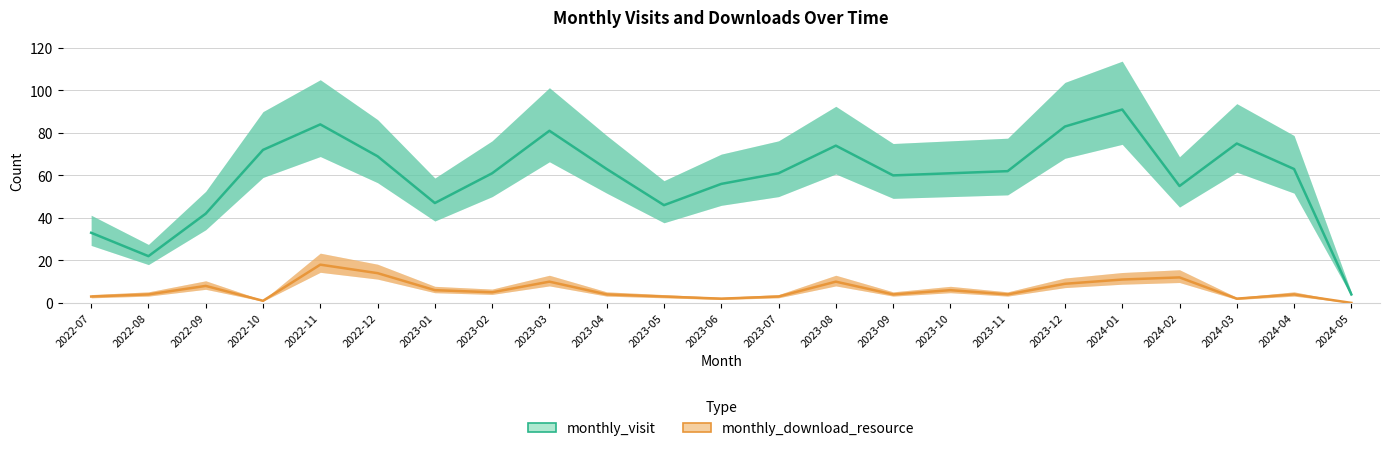

Where is the first local maximum for monthly_download_resource?

2022-09